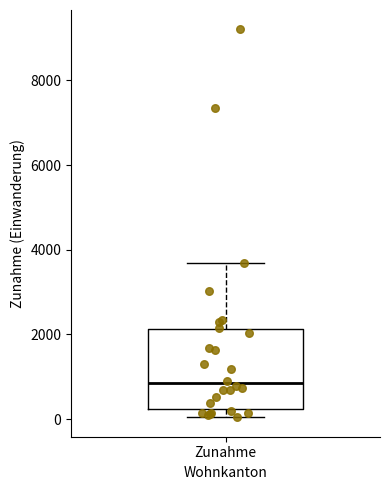

Read this box plot against the y-axis: the position of the median line, the range covered by the box, and the ends of both whiskers. The values are not printed on the chart, so give them approximately, as read against the axis.

median 800, box 200 to 2200, whiskers 0 to 3600